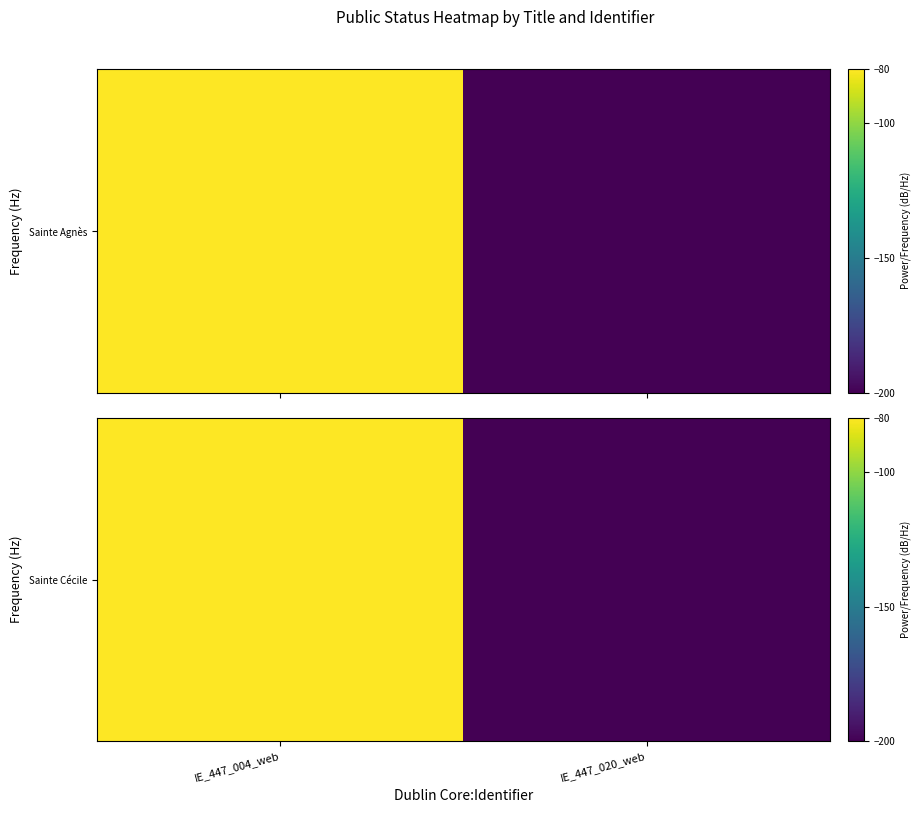

At which category does the chart reach its minimum across all series?

IE_447_020_web